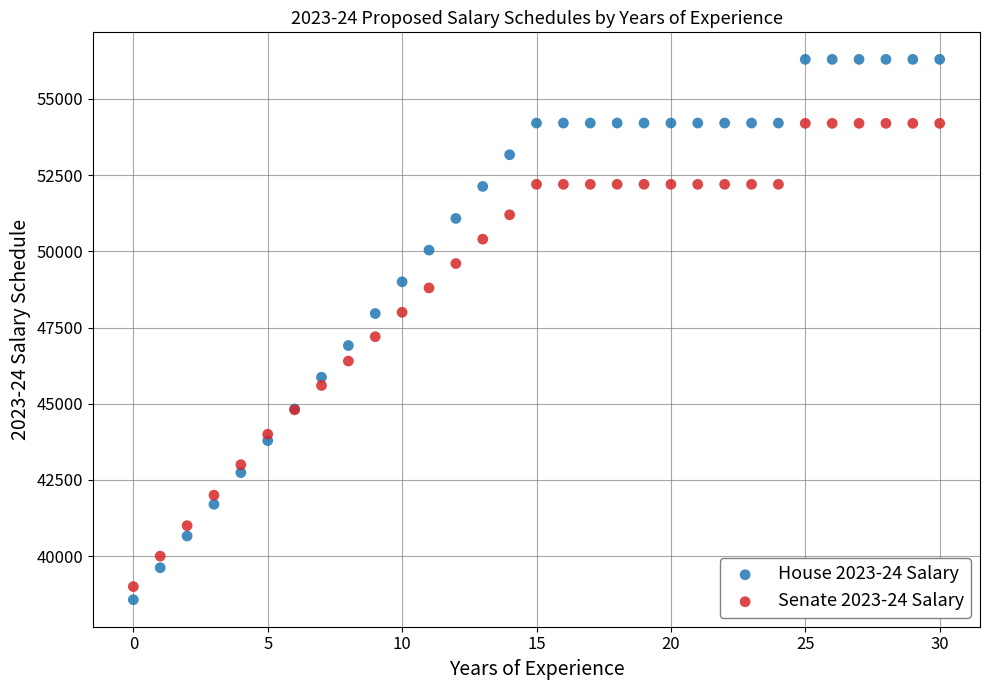

What are all the series names shown in the legend?

House 2023-24 Salary, Senate 2023-24 Salary